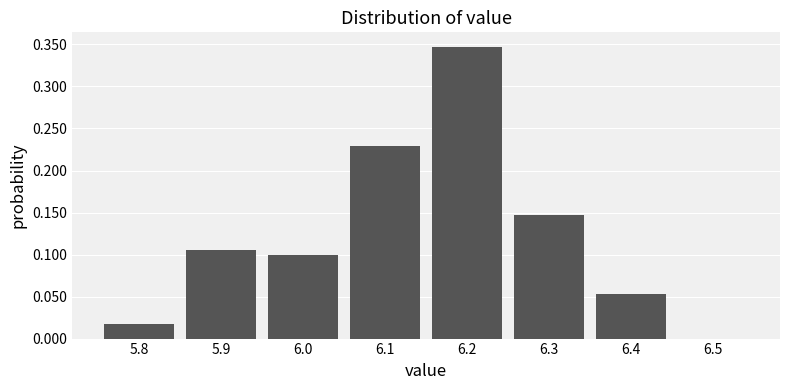

Reading left to right, list every bar in this chart as the range it spans on the x-axis followed by its height. The values are not printed on the chart, so give them approximately, as read against the axis.

5.75 to 5.85: 0.020
5.85 to 5.95: 0.105
5.95 to 6.05: 0.100
6.05 to 6.15: 0.230
6.15 to 6.25: 0.345
6.25 to 6.35: 0.145
6.35 to 6.45: 0.055
6.45 to 6.55: 0